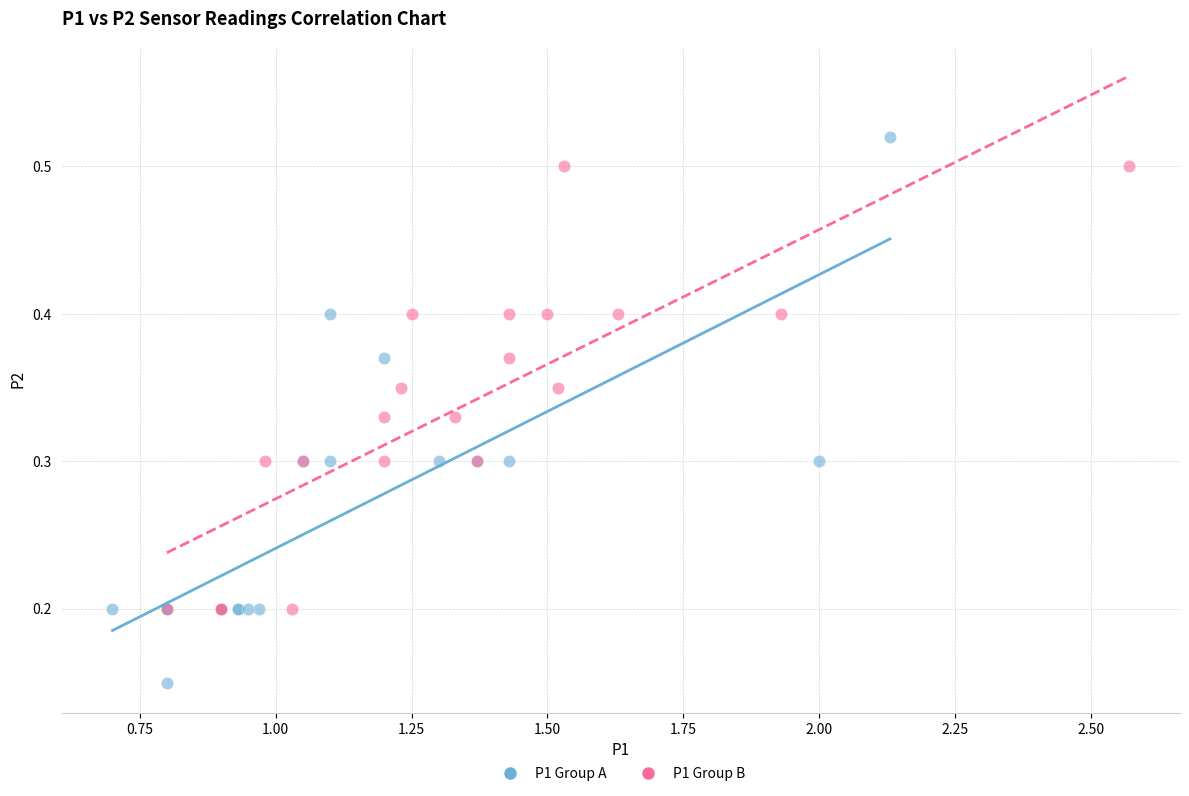

Which series reaches the minimum Y coordinate?

P1 Group A